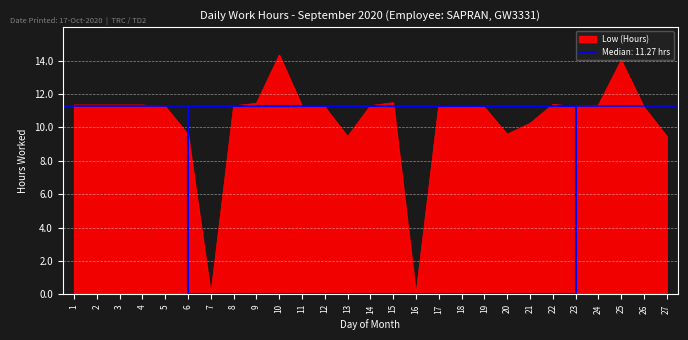

Rank the categories by value from lowest to highest.

7, 16, 13, 27, 6, 20, 21, 19, 26, 12, 18, 5, 11, 23, 8, 14, 17, 24, 1, 2, 3, 4, 22, 9, 15, 25, 10